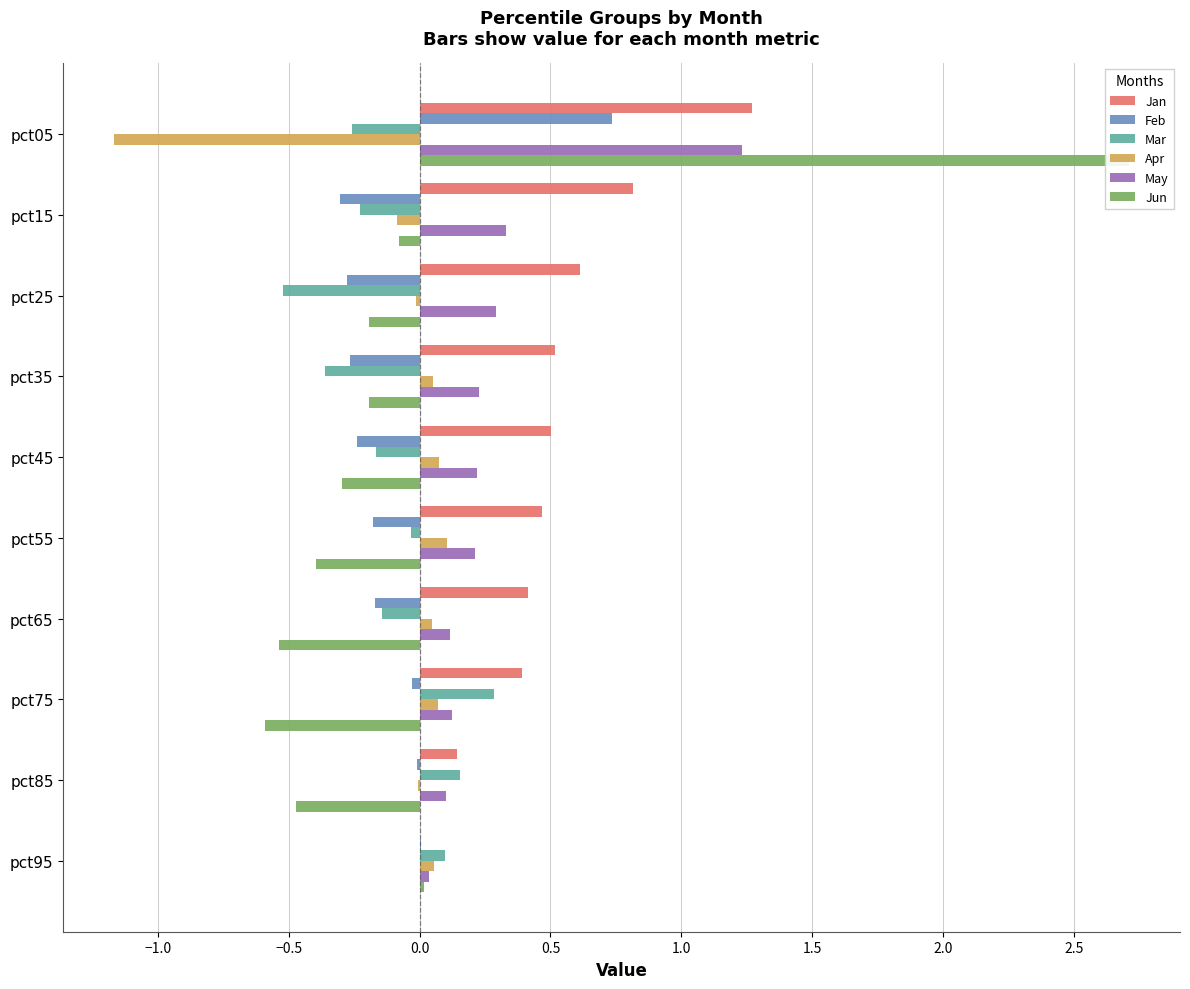

How many groups of bars are there?

10